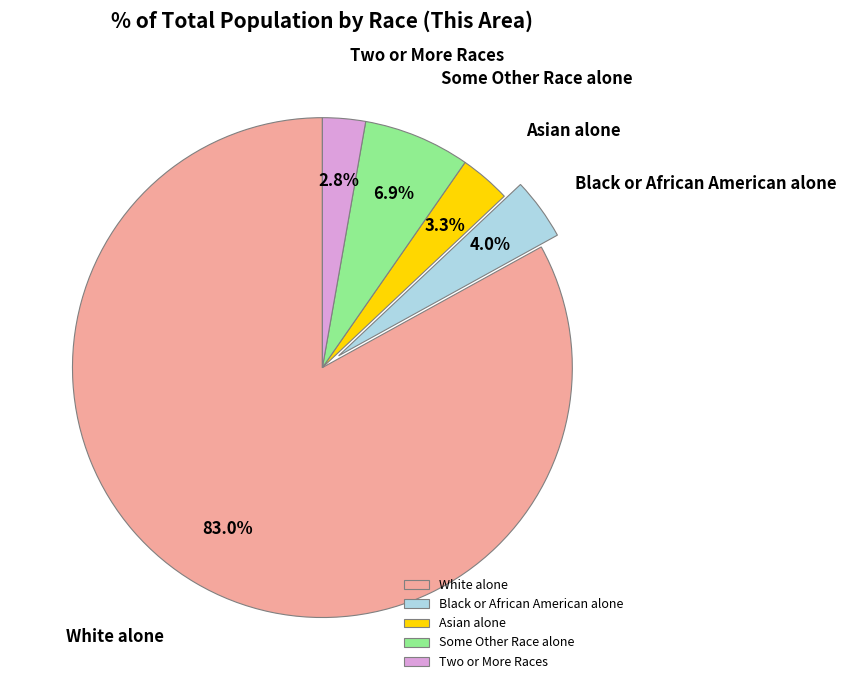

Count the number of slices in the pie.

5